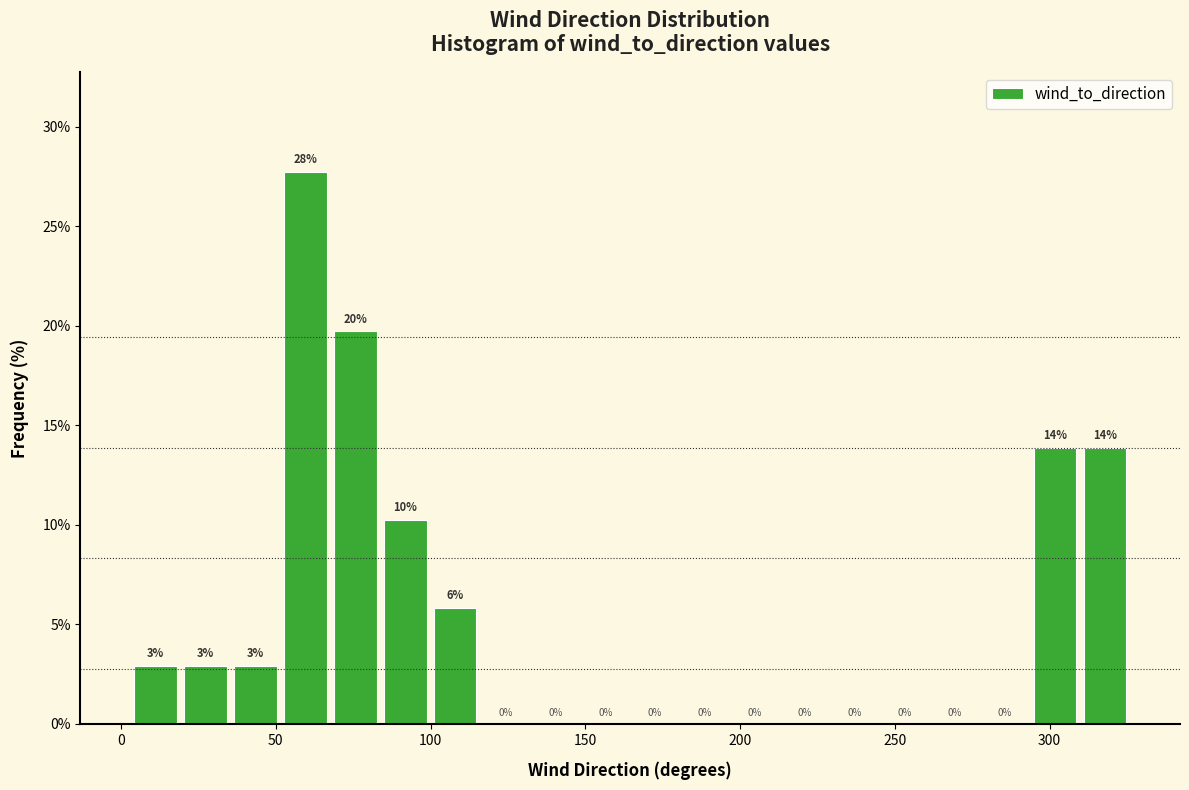

Read against the x-axis, roughly where is the centre of the tallest bar?

60